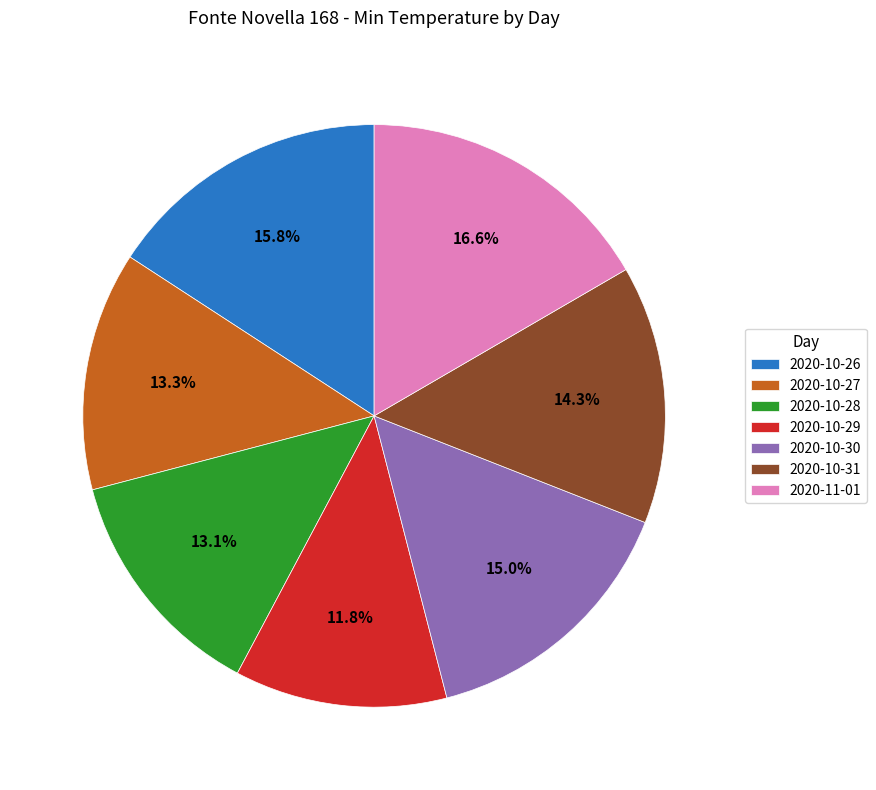

Is there any slice that represents more than half of the pie?

No